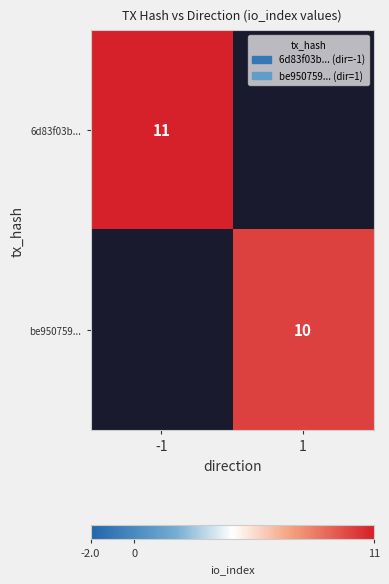

Is it true that be950759... equals 15 at 1?

False